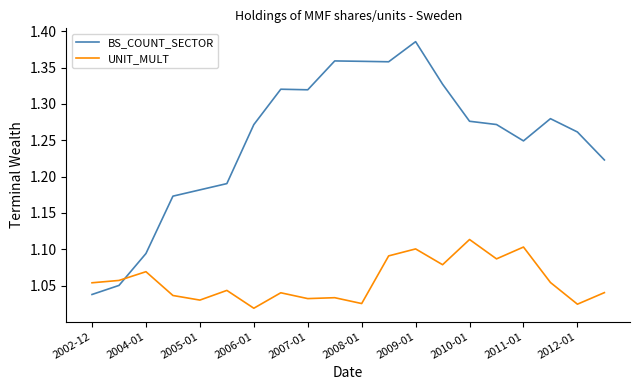

Which series has the largest total across all categories?

BS_COUNT_SECTOR